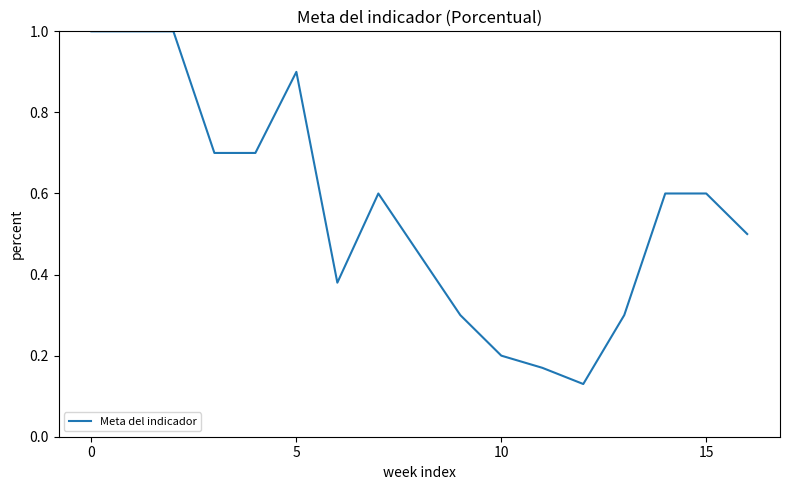

What is the difference between the maximum and minimum values?

0.9